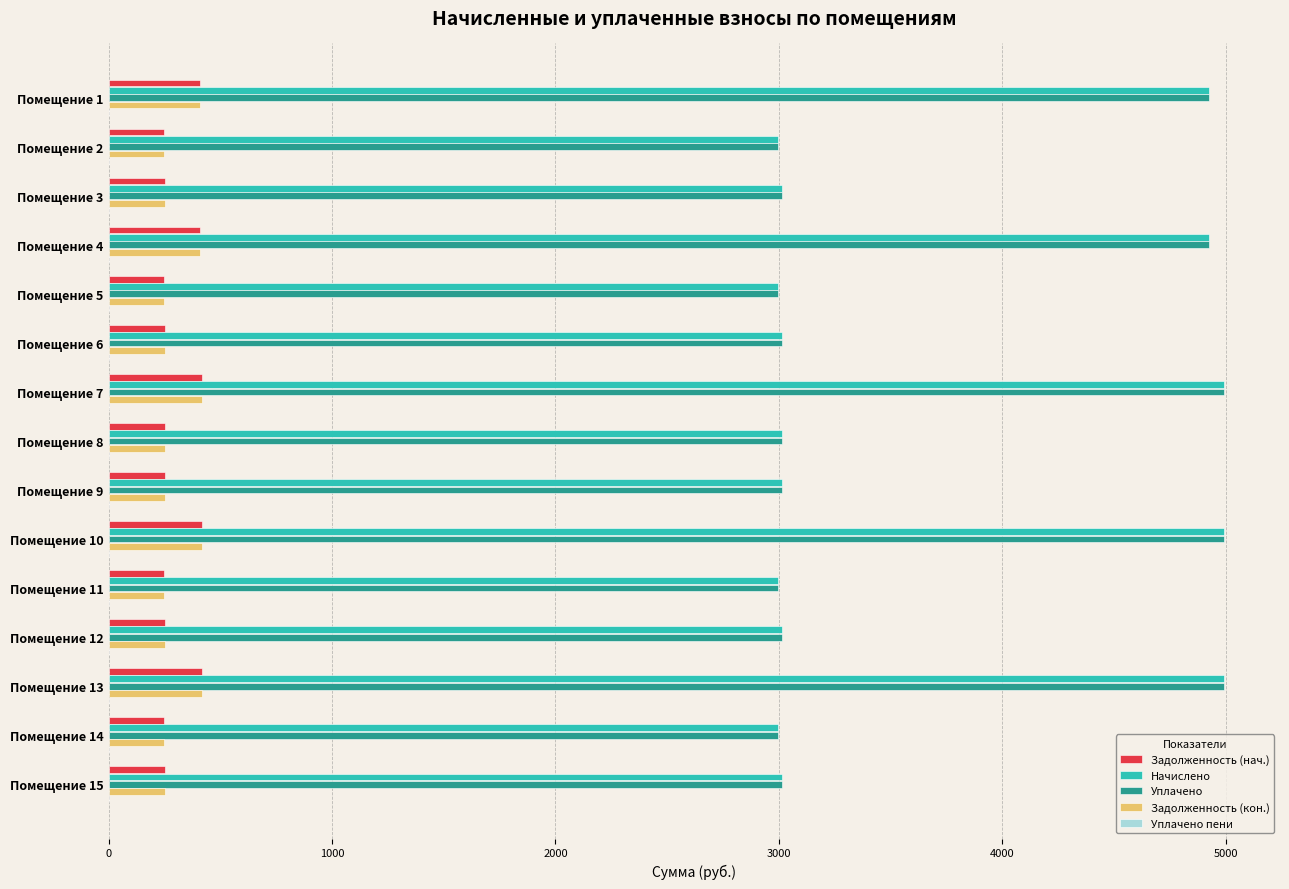

What is the maximum value for Начислено?

4992.8